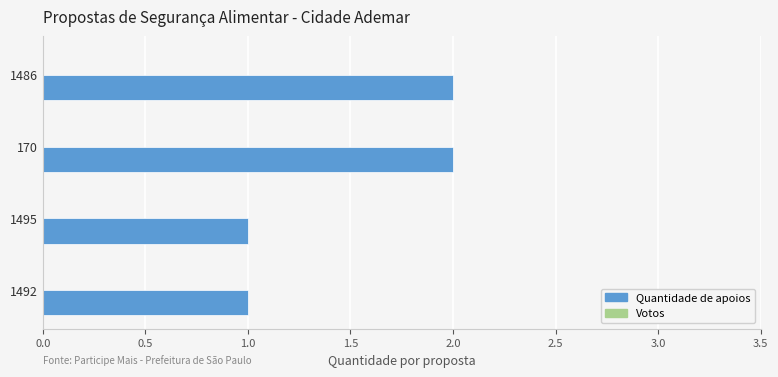

Reading bottom to top, extract all data points from this chart.

1	1	2	2